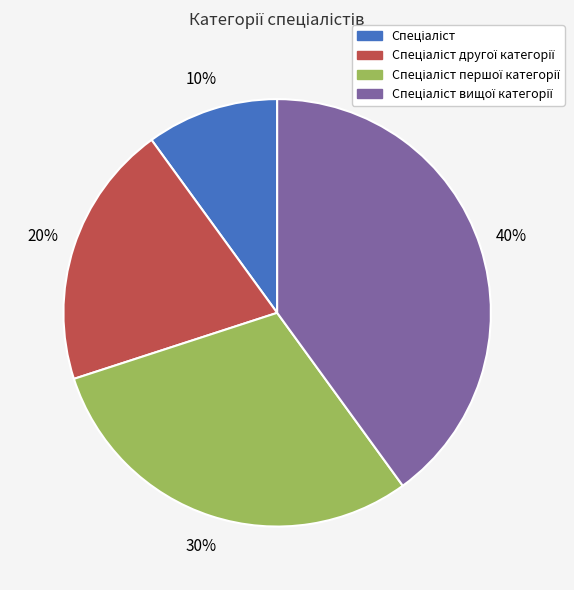

To the nearest percent, what is the difference between the largest and smallest slice percentages?

30%